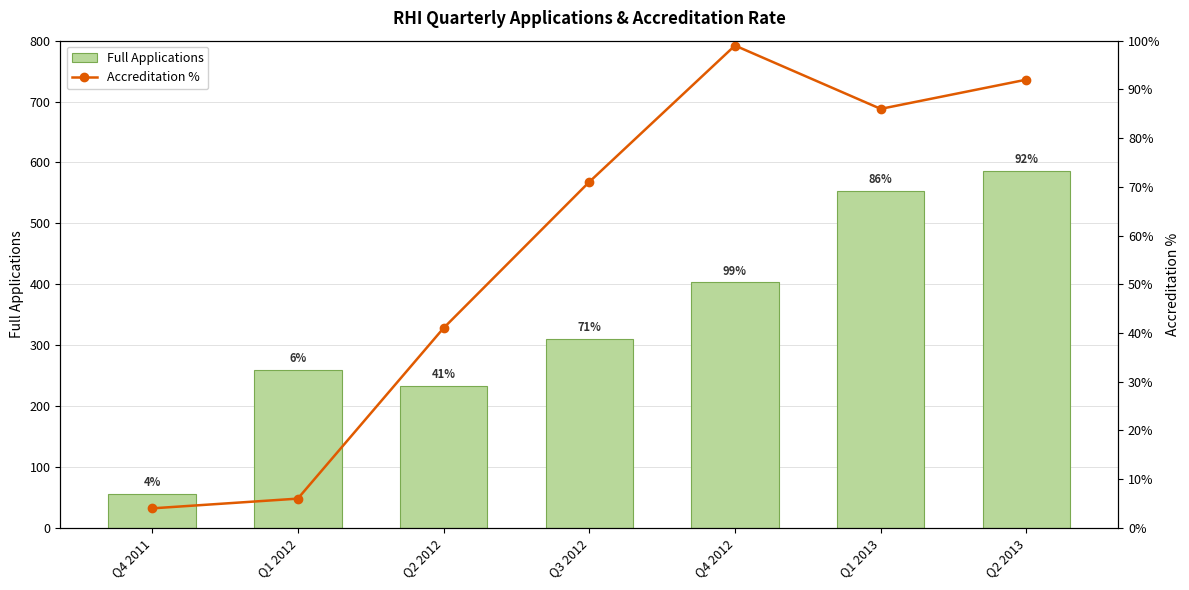

The Accreditation % series shows 86 at Q1 2013. True or false?

True